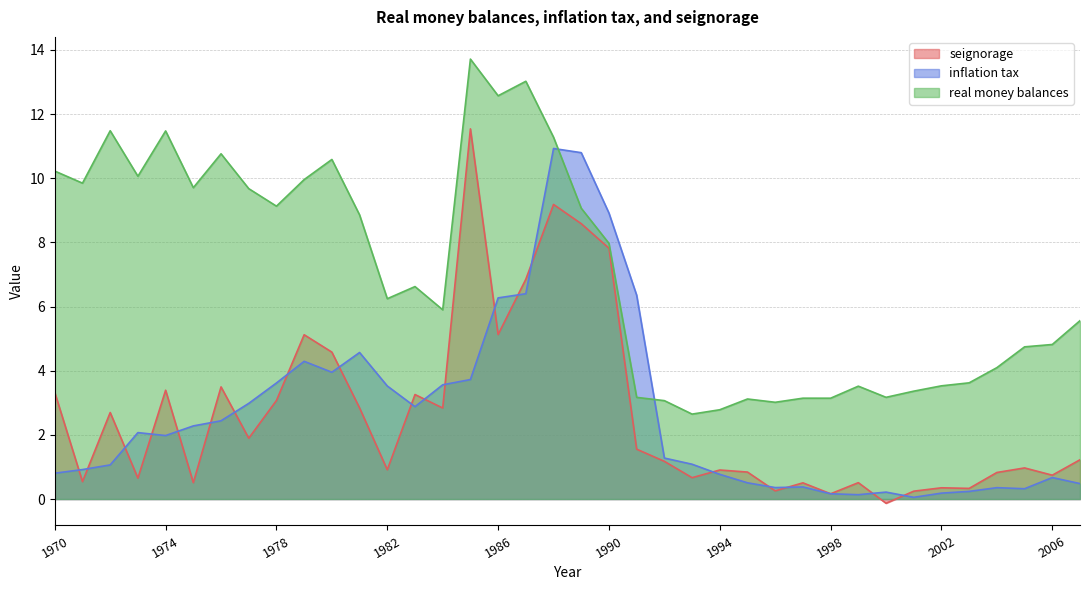

What is the average value of the real money balances series?

7.1